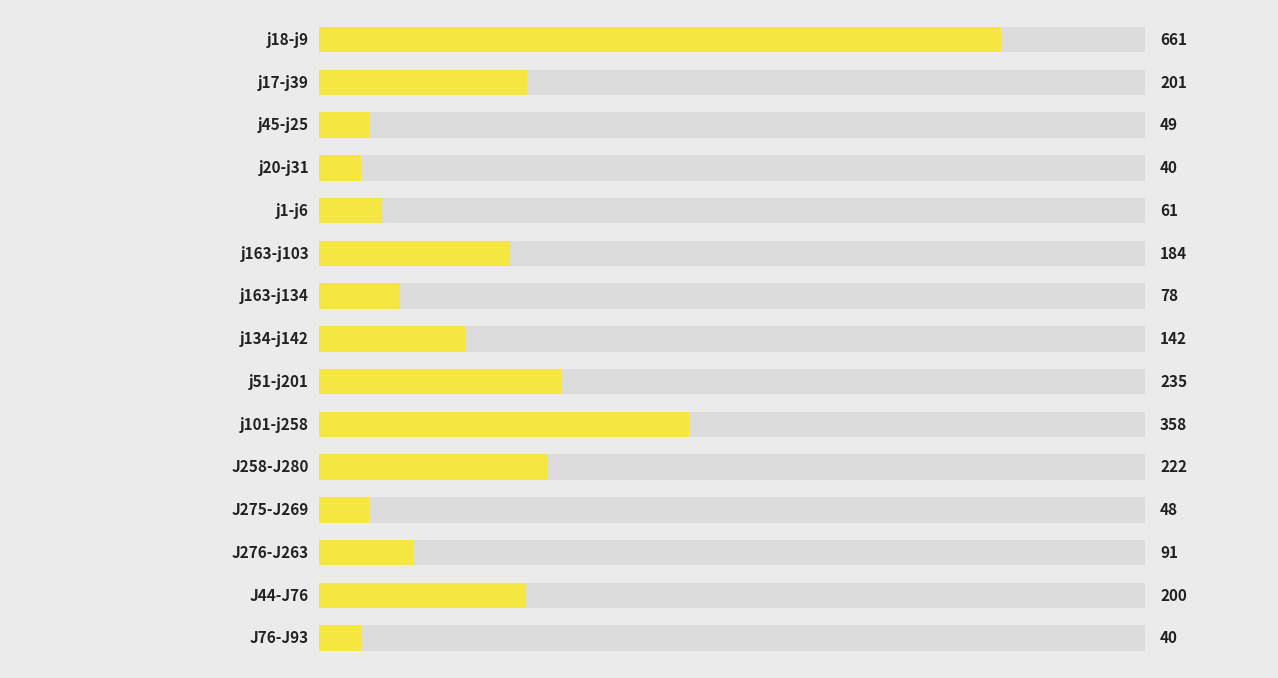

What is the sum of all values?

2611.2